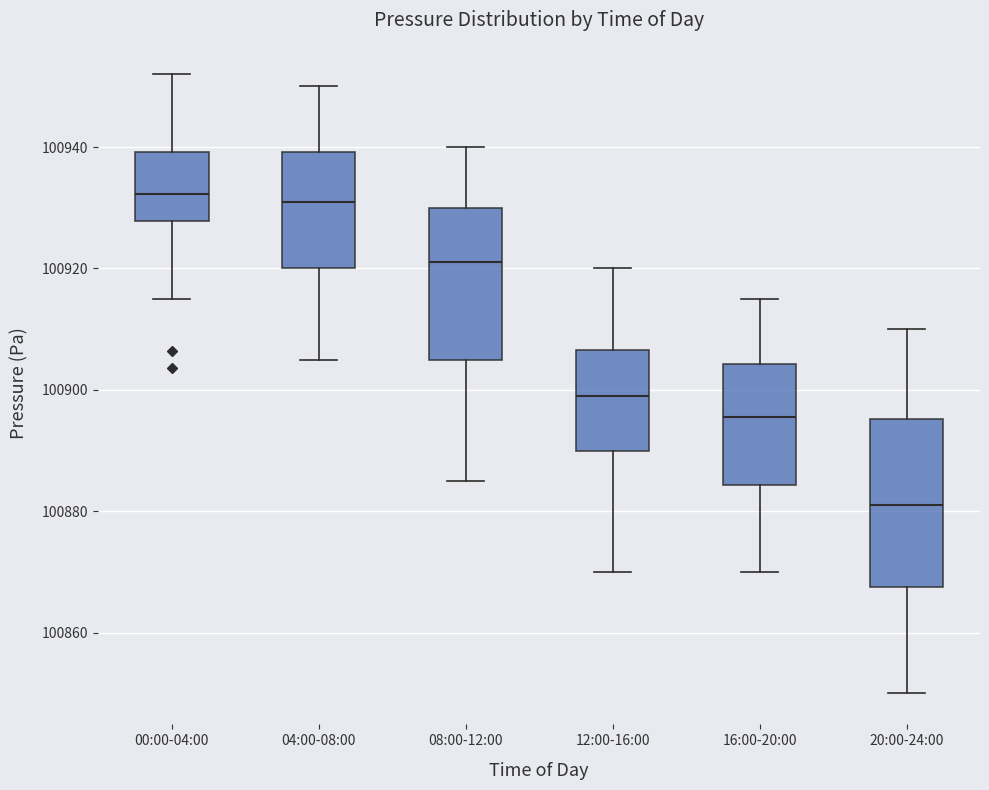

Reading left to right, read every box against the y-axis: the position of its median line, the range the box covers, and the ends of its whiskers. The values are not printed on the chart, so give them approximately, as read against the axis.

00:00-04:00: median 100932, box 100928 to 100940, whiskers 100916 to 100952
04:00-08:00: median 100932, box 100920 to 100940, whiskers 100906 to 100950
08:00-12:00: median 100922, box 100906 to 100930, whiskers 100886 to 100940
12:00-16:00: median 100900, box 100890 to 100906, whiskers 100870 to 100920
16:00-20:00: median 100896, box 100884 to 100904, whiskers 100870 to 100916
20:00-24:00: median 100882, box 100868 to 100896, whiskers 100850 to 100910